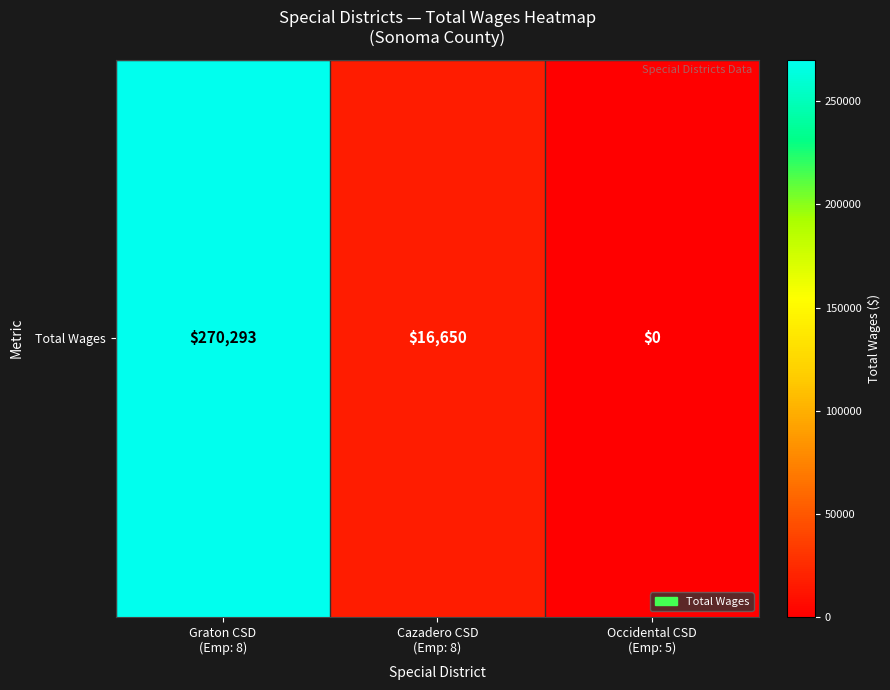

What value does the data have at Graton CSD
(Emp: 8)?

270292.6